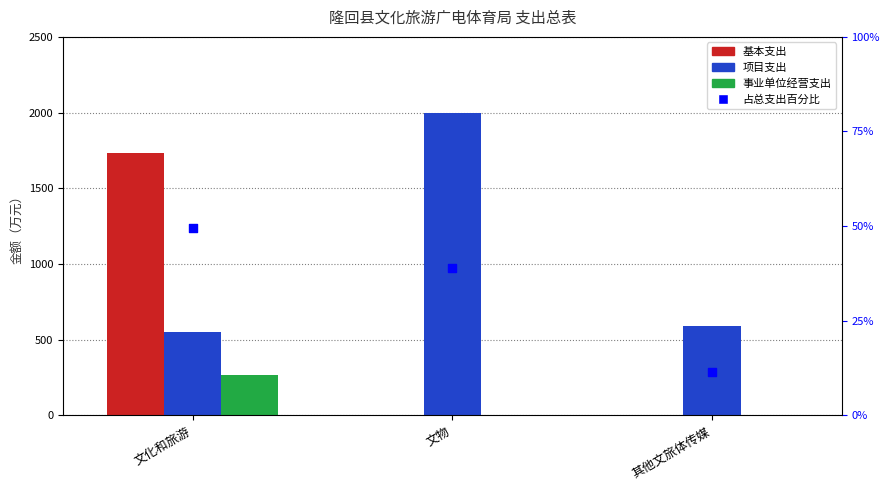

Which series reaches the maximum Y coordinate?

占总支出百分比